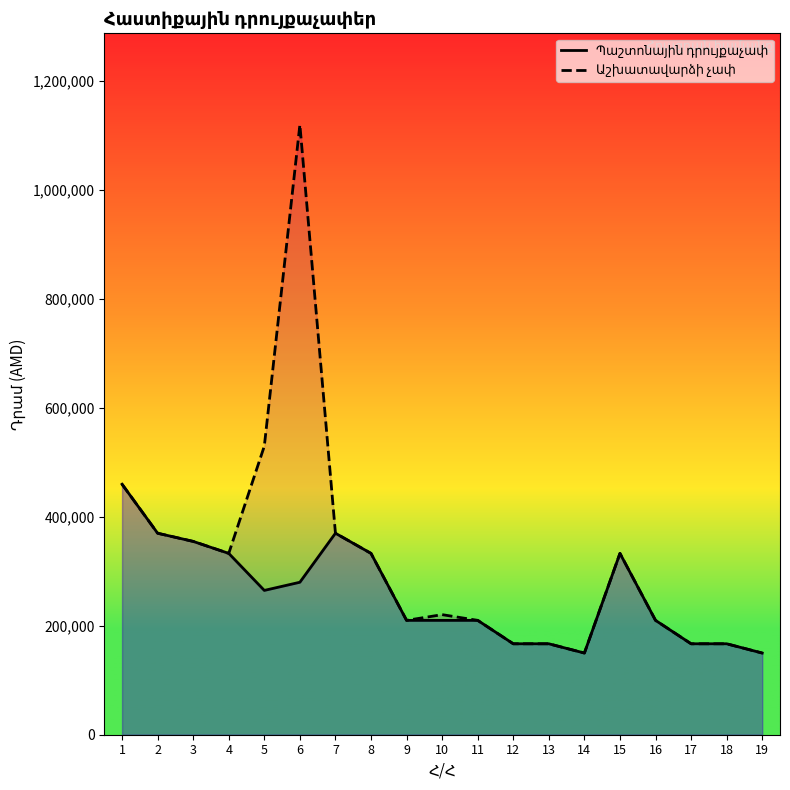

Reading left to right, transcribe all the data shown in this chart.

Պաշտոնային դրույքաչափ: 1=460000	2=370000	3=355000	4=333000	5=265000	6=280000	7=370000	8=333000	9=210000	10=210000	11=210000	12=167000	13=167000	14=150000	15=333000	16=210000	17=167000	18=167000	19=150000
Աշխատավարձի չափ: 1=460000	2=370000	3=355000	4=333000	5=530000	6=1120000	7=370000	8=333000	9=210000	10=220500	11=210000	12=167000	13=167000	14=150000	15=333000	16=210000	17=167000	18=167000	19=150000